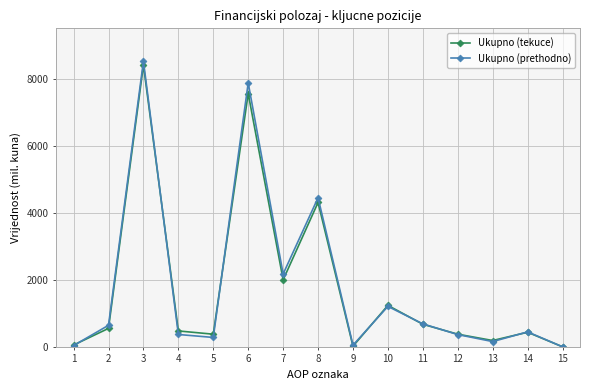

What are all the series names shown in the legend?

Ukupno (tekuce), Ukupno (prethodno)